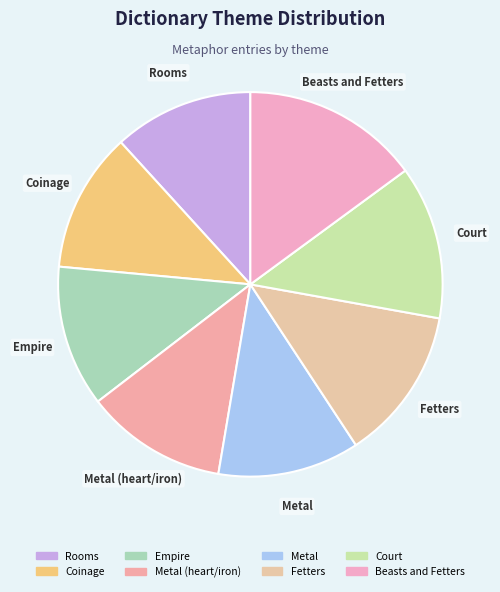

Do Coinage and Metal (heart/iron) together represent more than half of the pie?

No